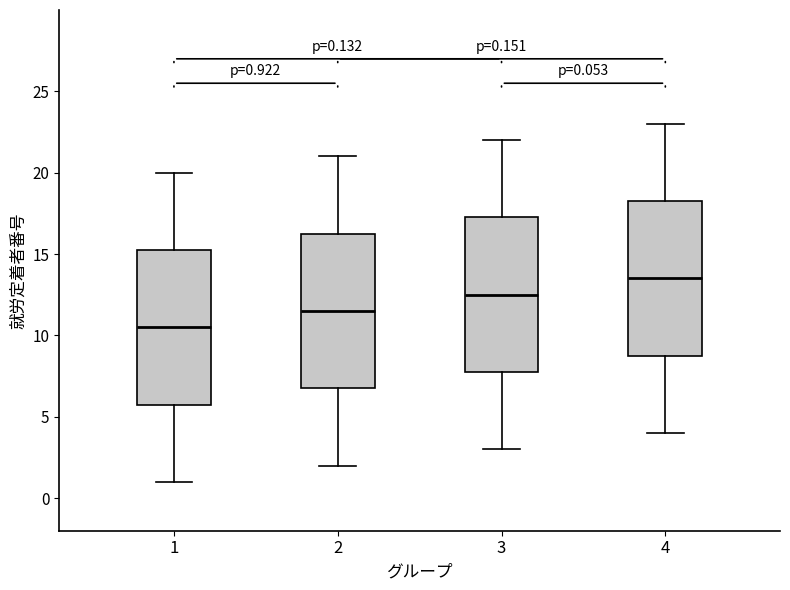

Which box's median line is the highest?

4